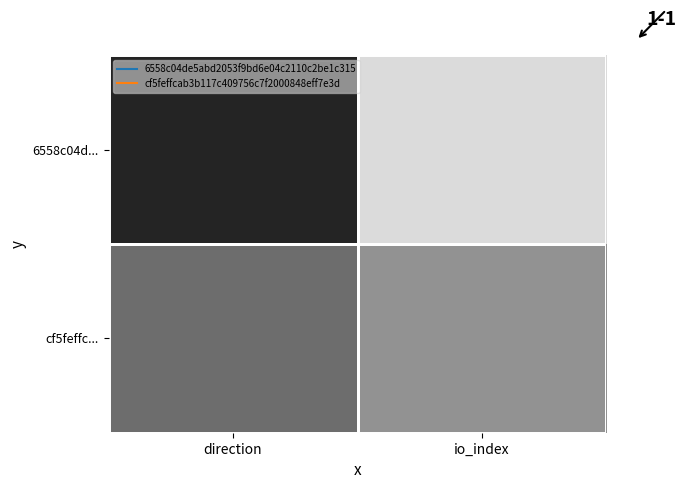

Between direction and io_index, which is larger?

io_index